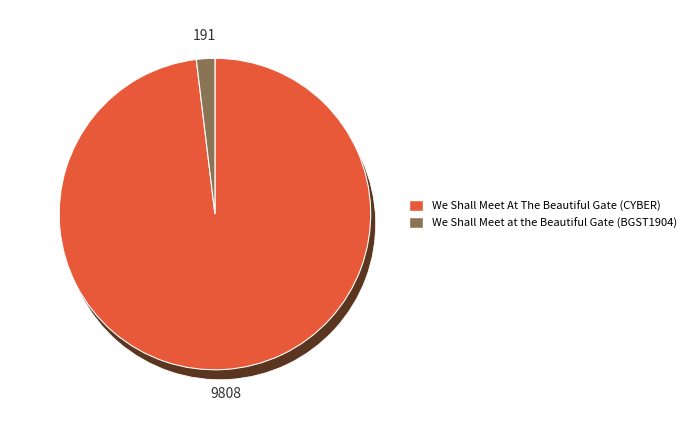

To the nearest percent, what percentage of the pie is We Shall Meet at the Beautiful Gate?

2%